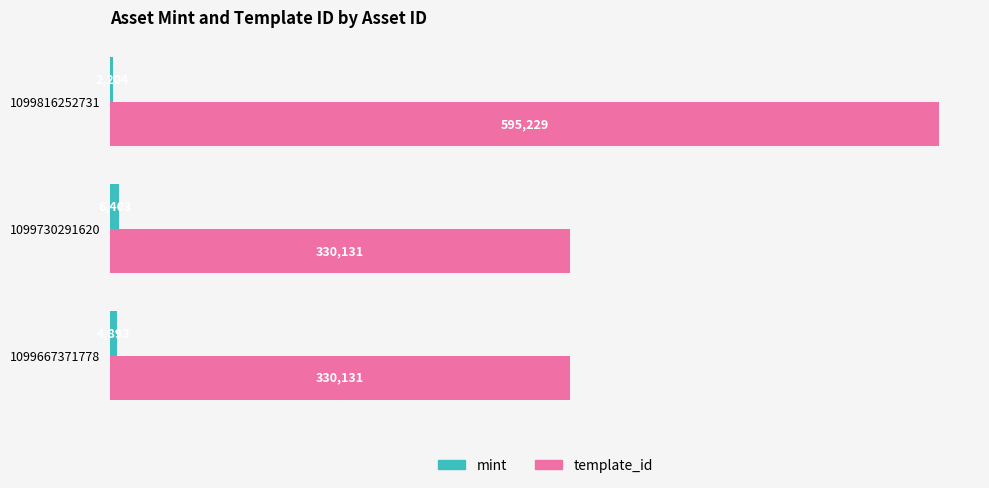

How many data points does each series have?

3